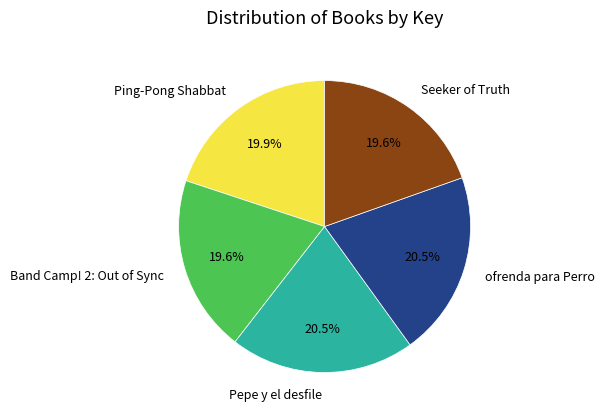

Is Seeker of Truth the majority of the pie?

No